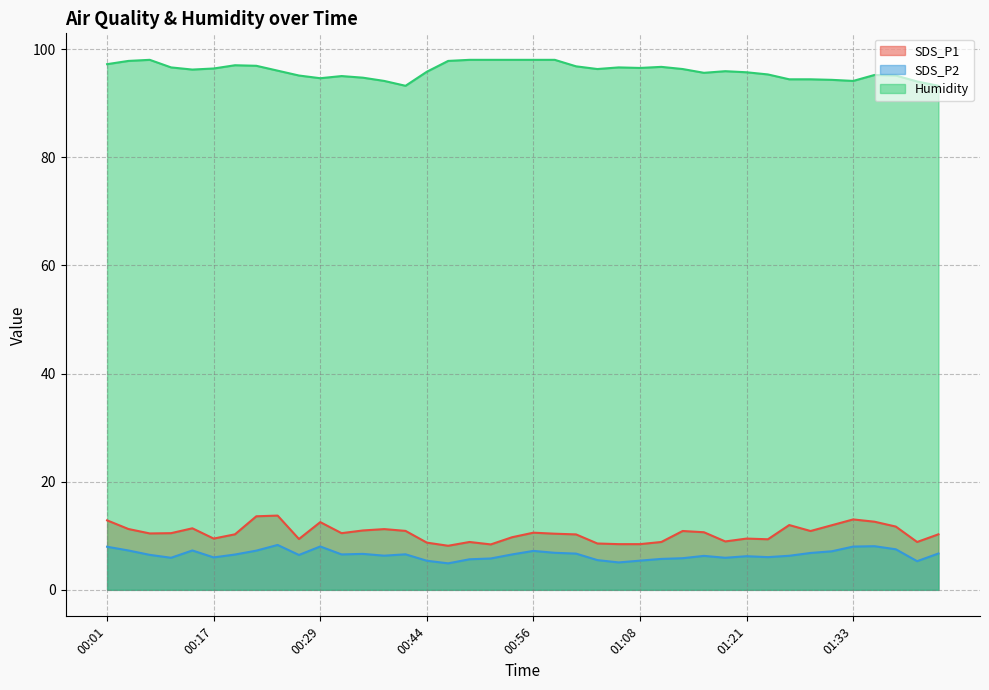

At which label does Humidity reach its peak?

00:09